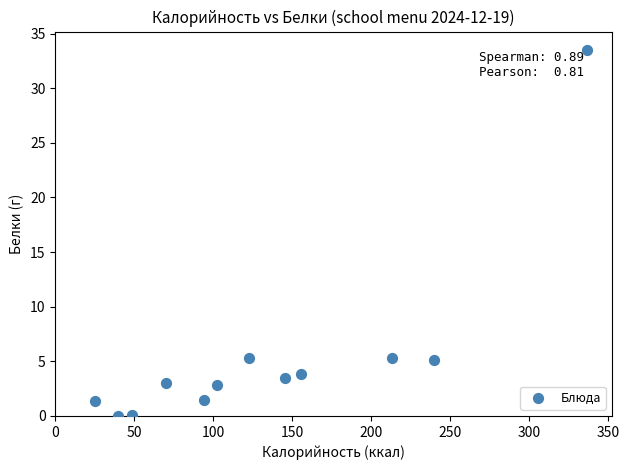

What is the range of X values (max minus min)?

312.0